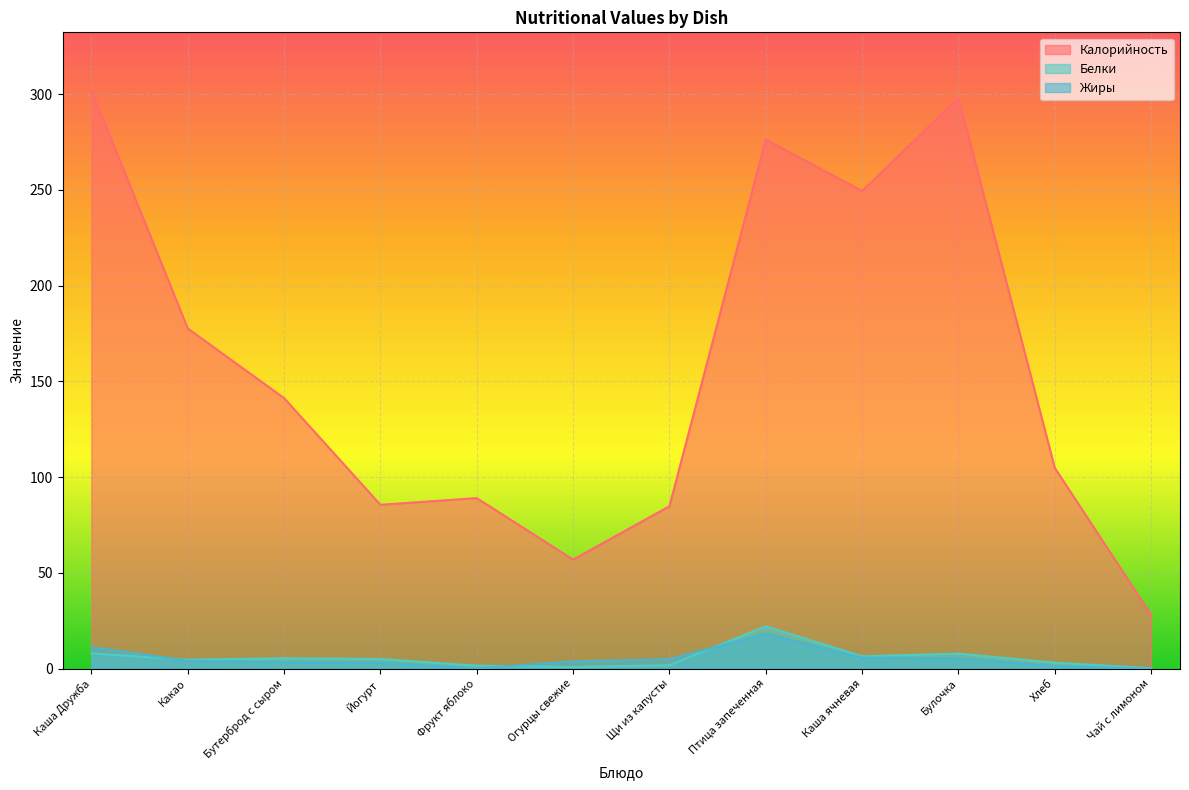

Which label corresponds to the smallest value in the chart?

Чай с лимоном